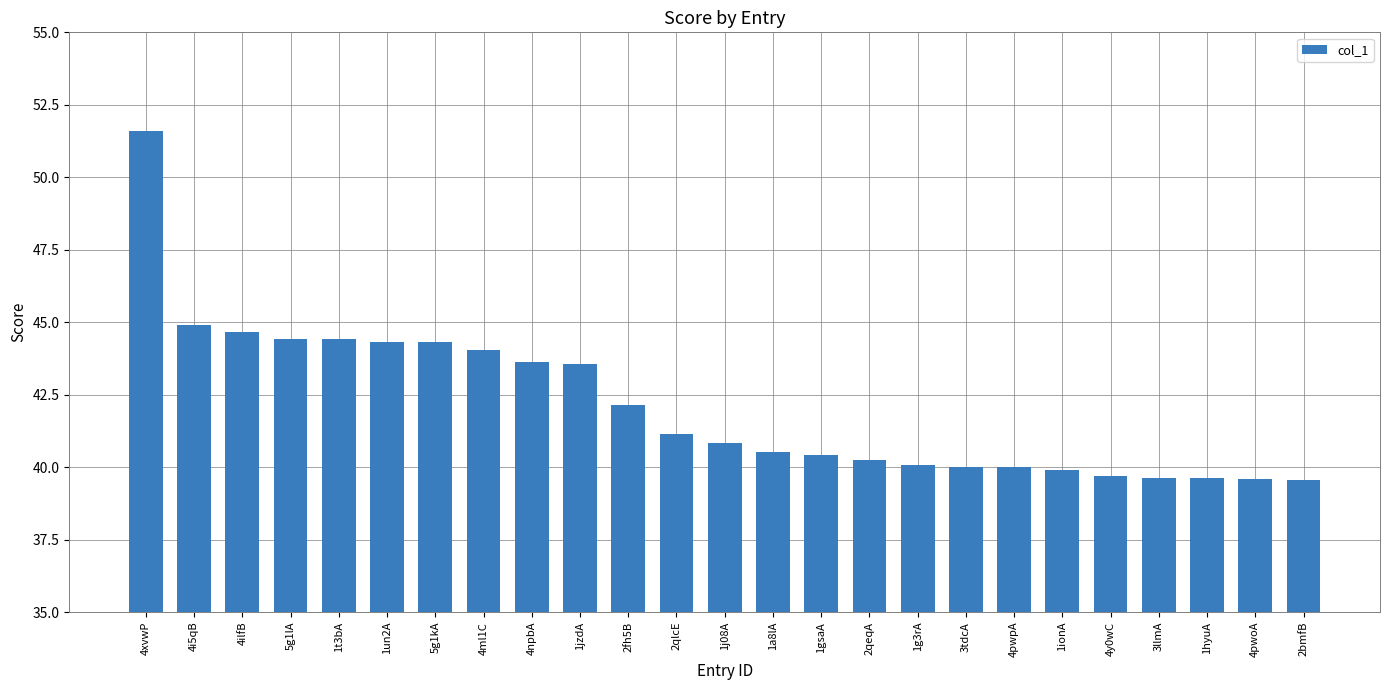

Between 2qlcE and 1g3rA, which is larger?

2qlcE